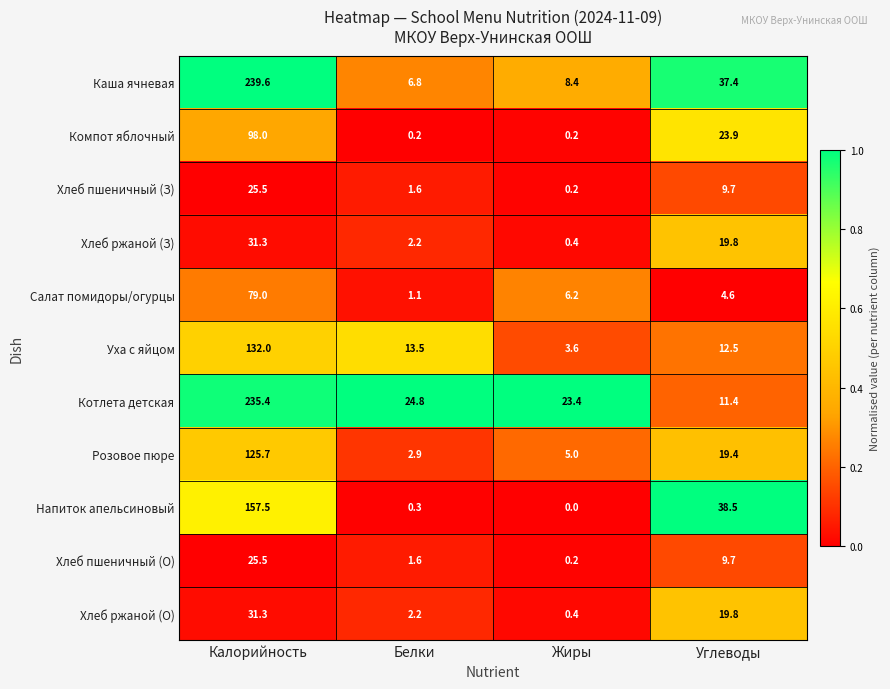

What is the lowest value of the Хлеб ржаной (О) series?

0.4